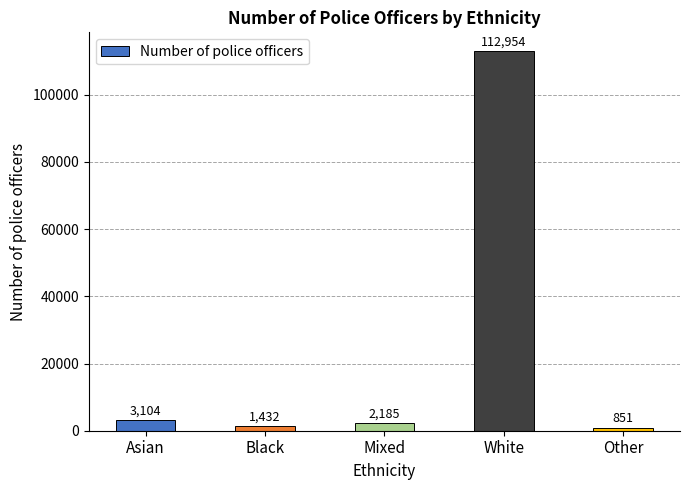

The chart shows a value of 3104 at Asian. True or false?

True